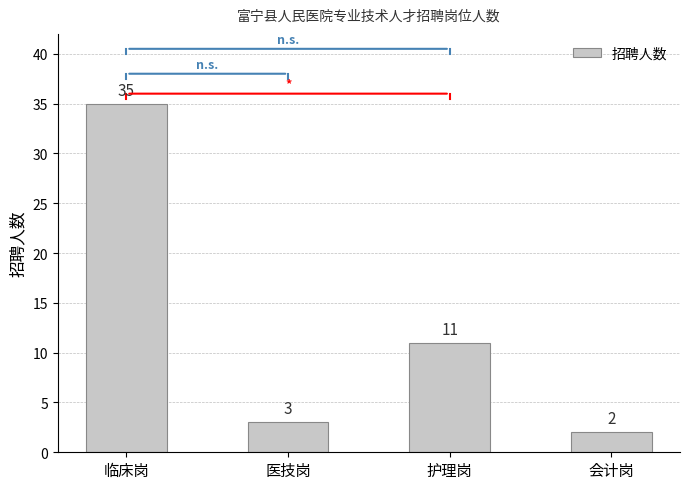

True or false: the data shows 46 at 临床岗.

False